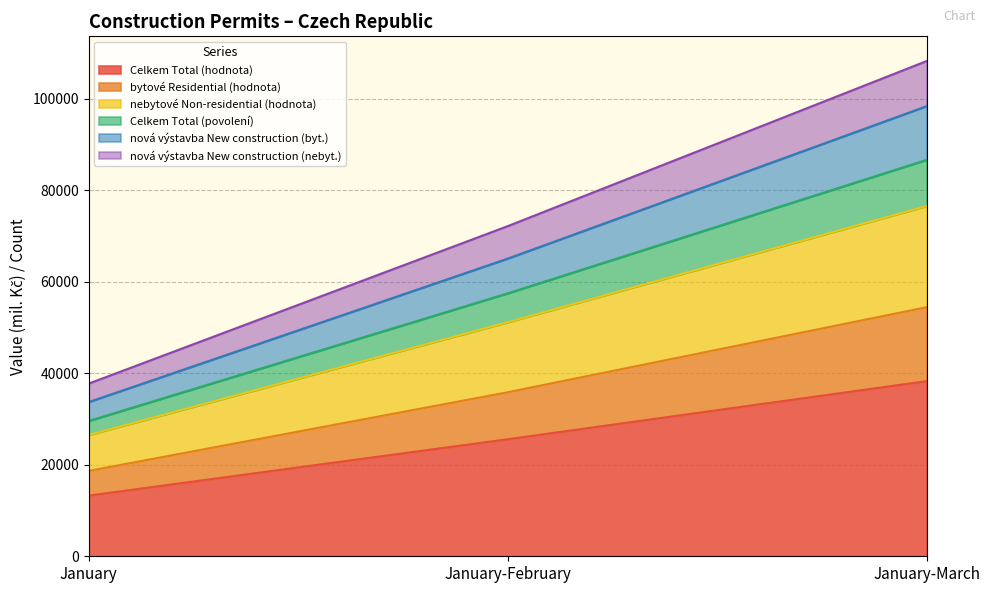

True or false: Celkem Total (hodnota) has a value of 25583 at January-February.

True